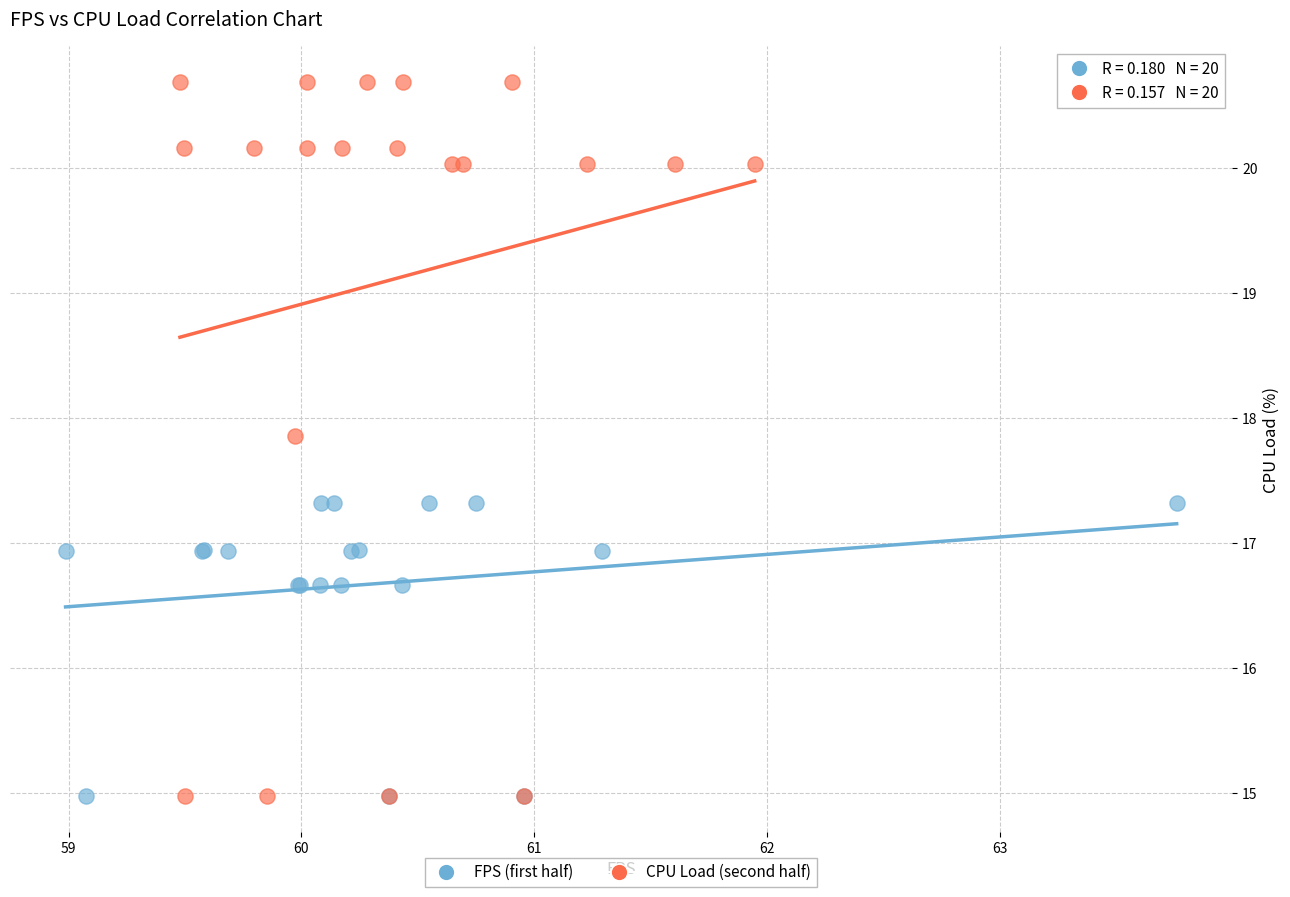

Which series has the widest spread of Y values?

CPU Load (second half)